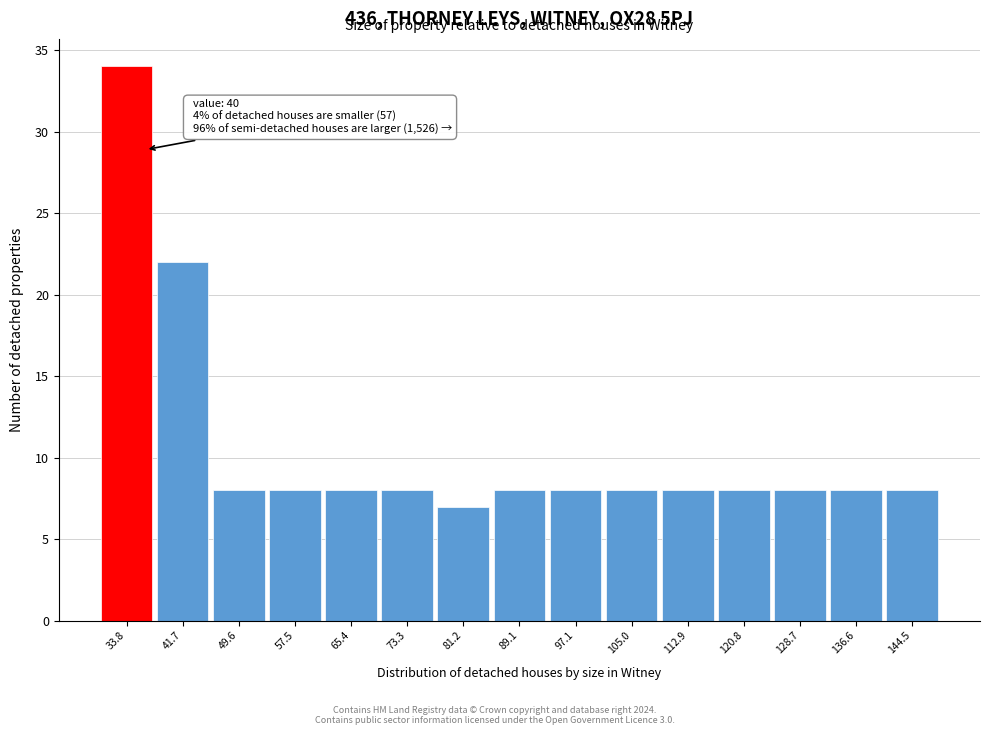

Reading right to left, extract all data points from this chart.

8	8	8	8	8	8	8	8	7	8	8	8	8	22	34